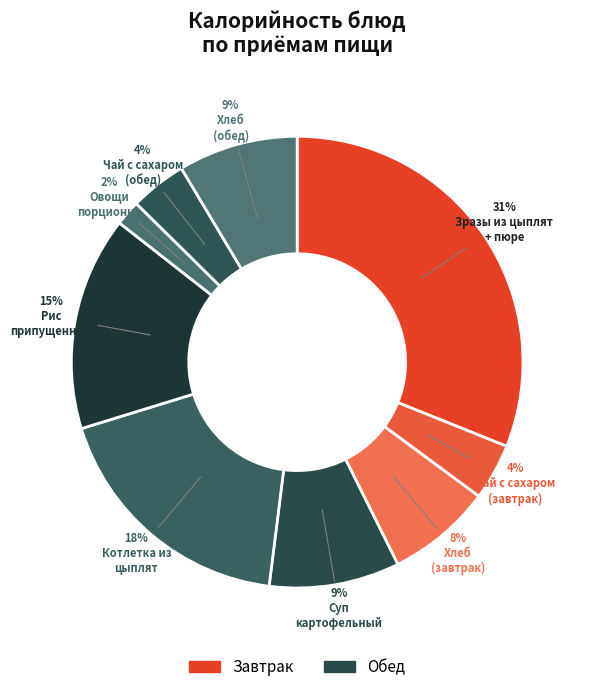

Which slice is the smallest?

Овощи порционно (вареная морковь)